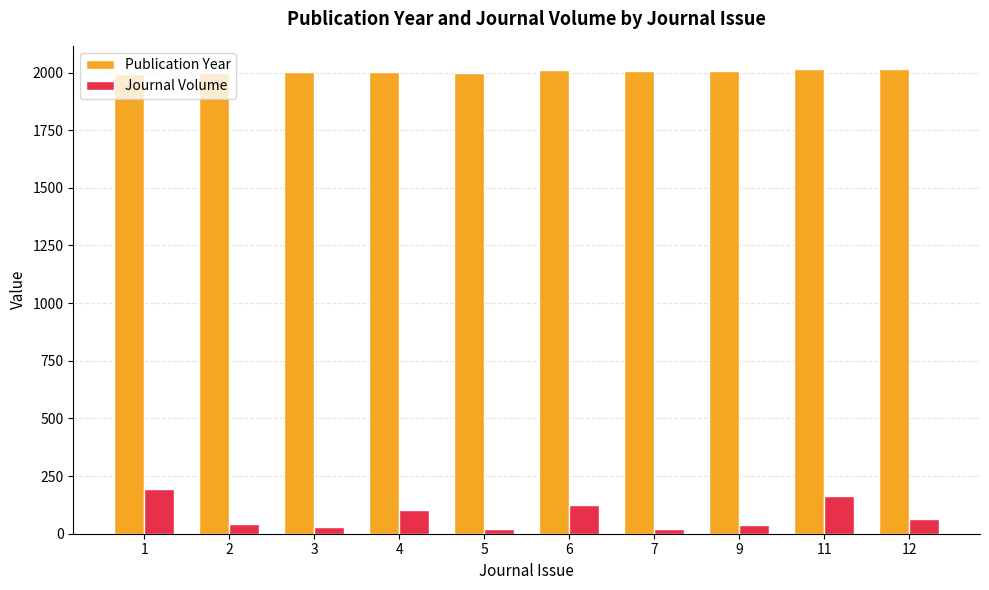

What is the total value across all series at 4?

2107.0